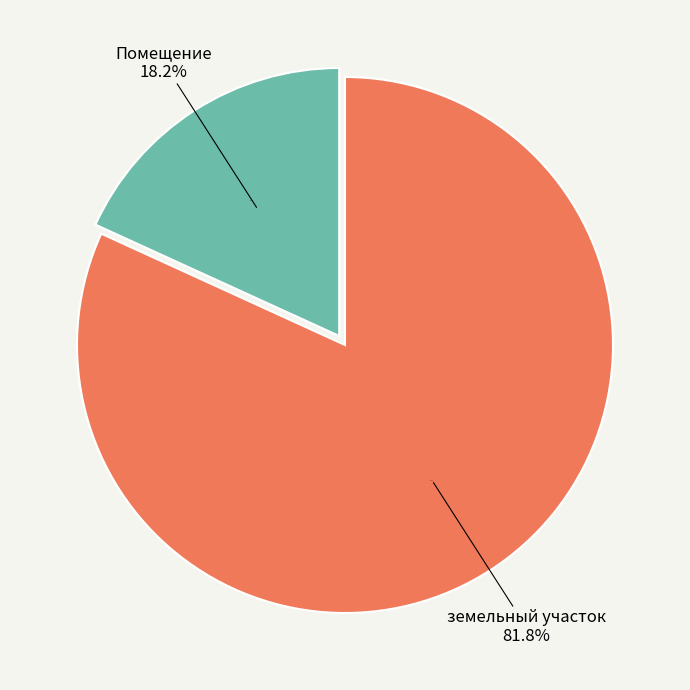

Combined, what portion of the pie is земельный участок and Помещение?

100.0%